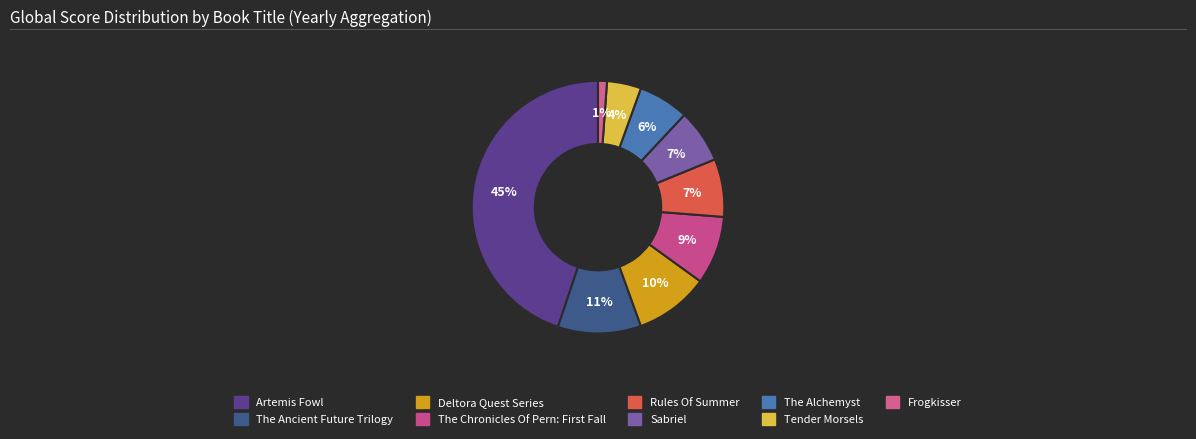

How many segments does this pie chart have?

9